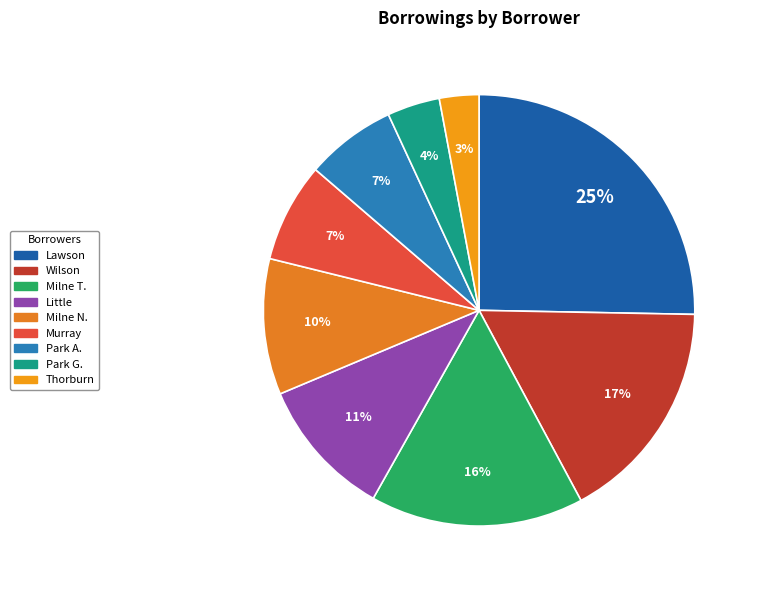

How many segments does this pie chart have?

9